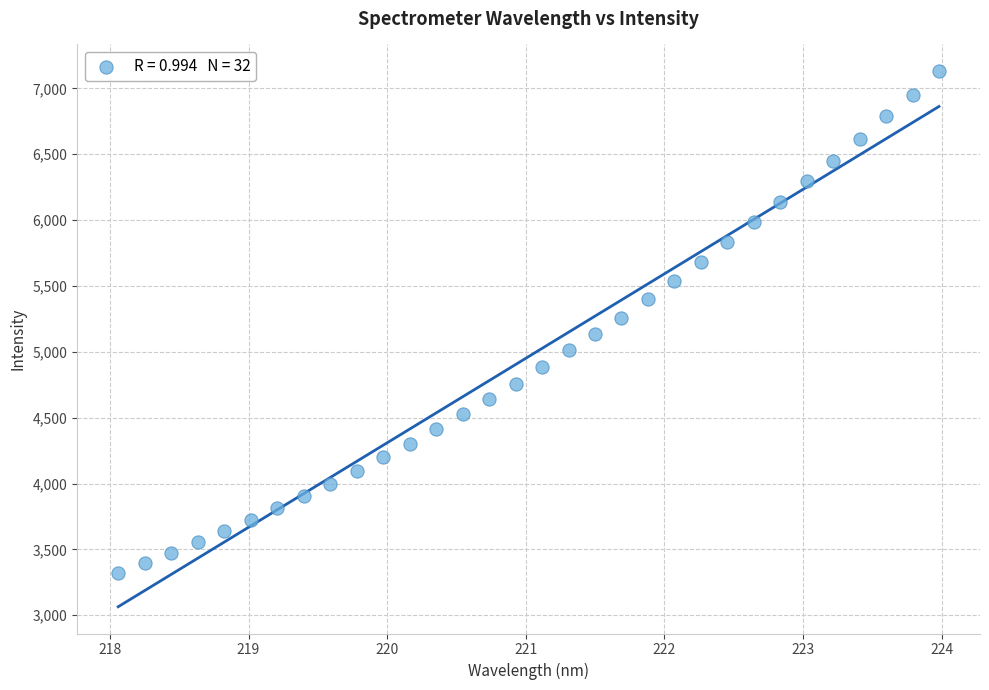

What is the range of Y values (max minus min)?

3808.4